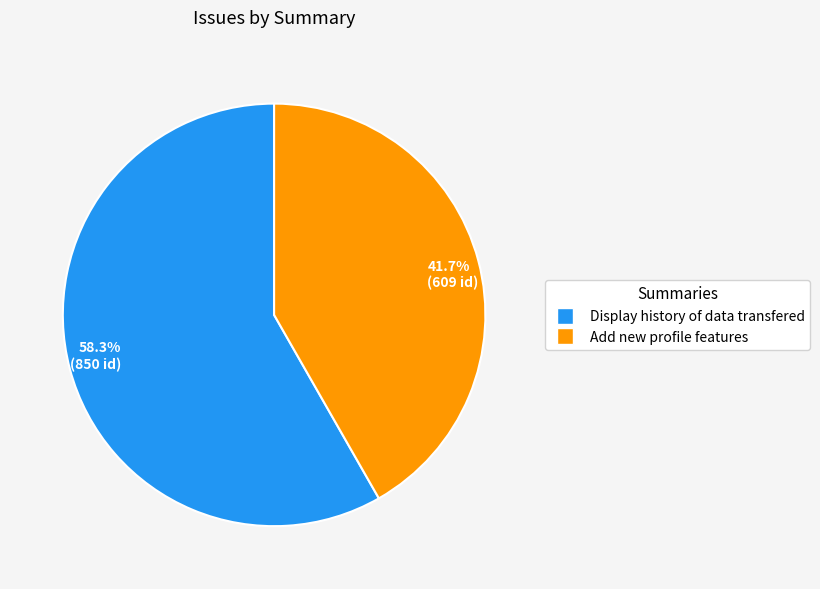

What portion of the pie excludes 41.7% (609 id)?

58.3%